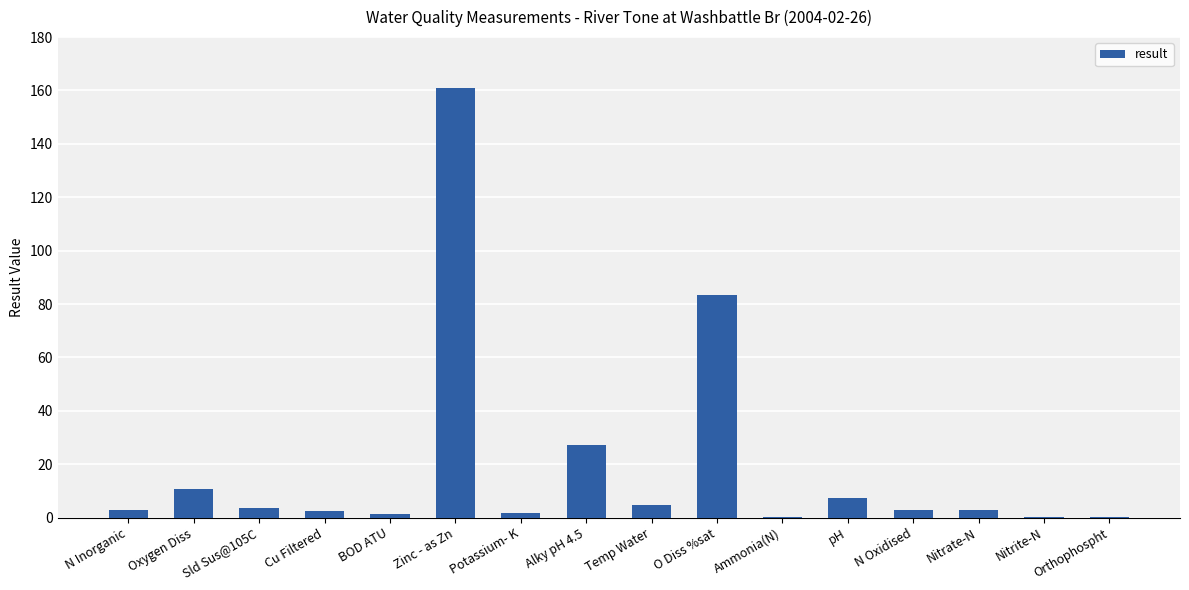

Are the bars grouped side by side (vs. stacked)?

No